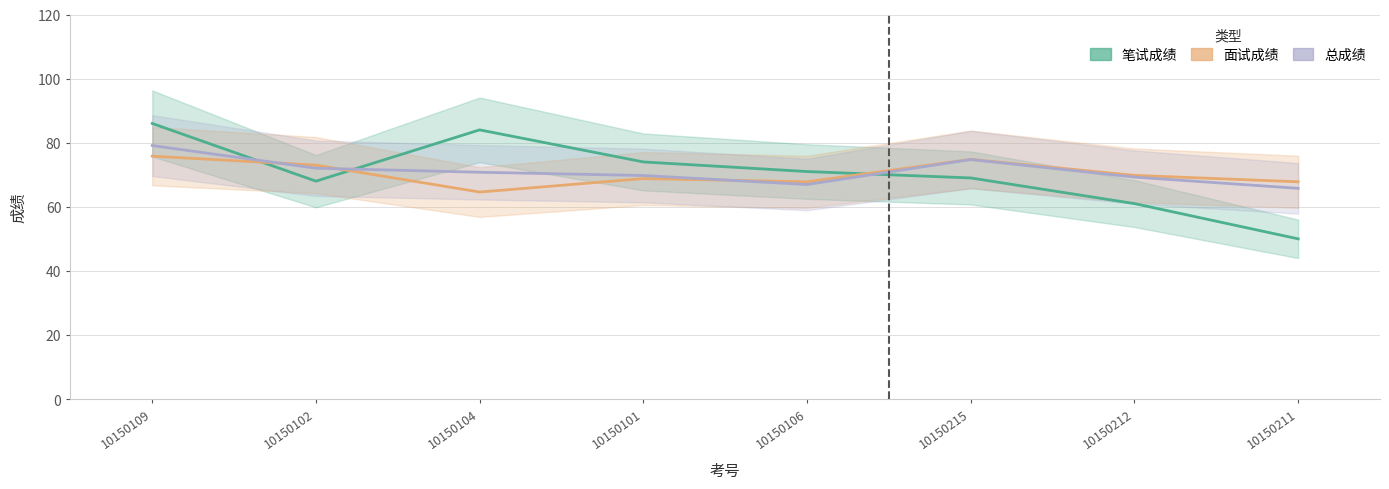

The value of 笔试成绩 at 10150211 is 85.6. True or false?

False